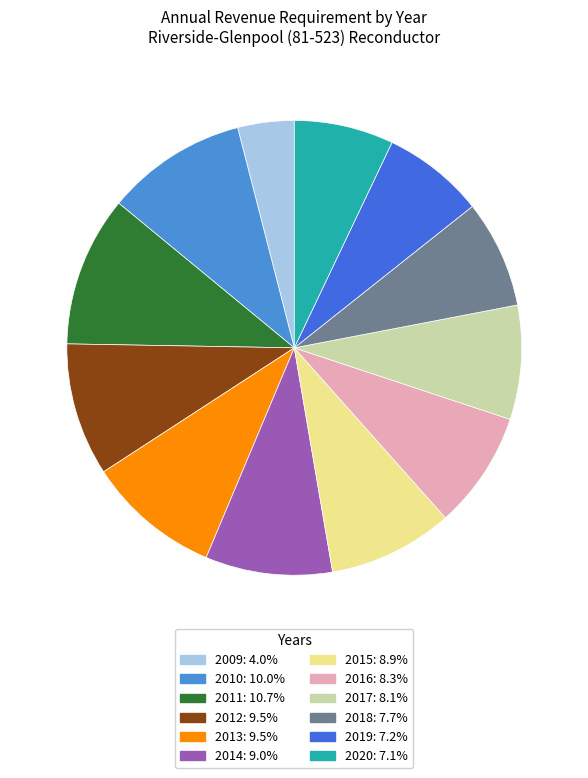

Which slice is the largest?

2011